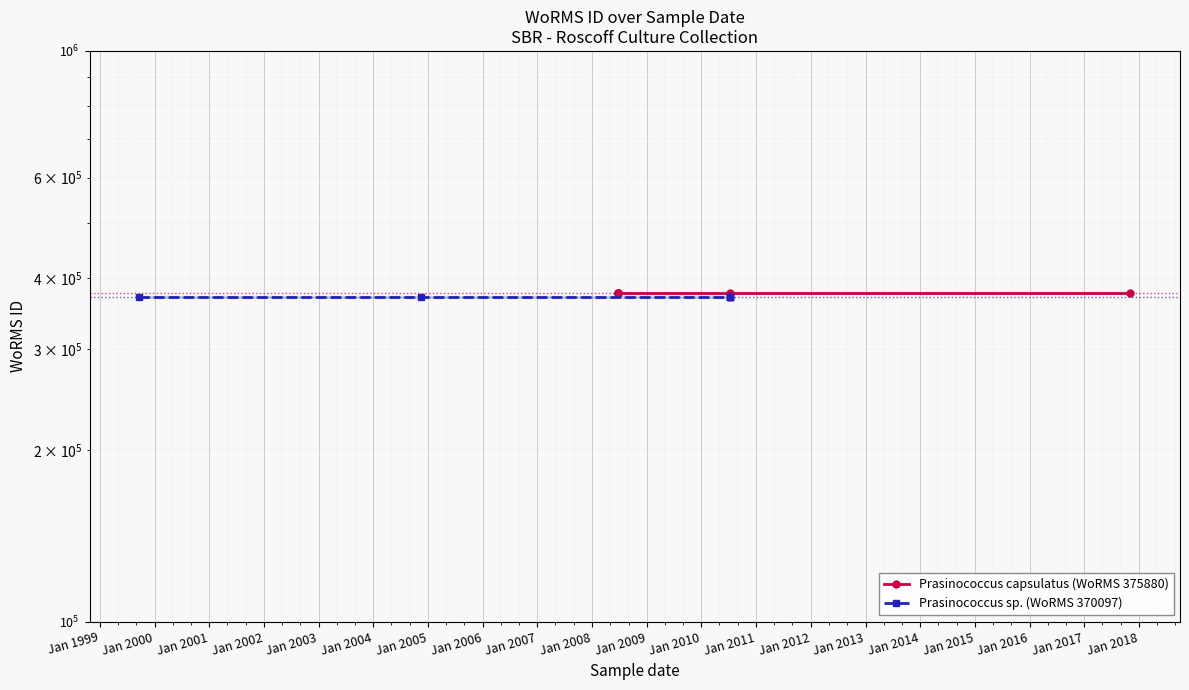

True or false: Prasinococcus sp. (WoRMS 370097) has more than 1 interior local peaks.

False